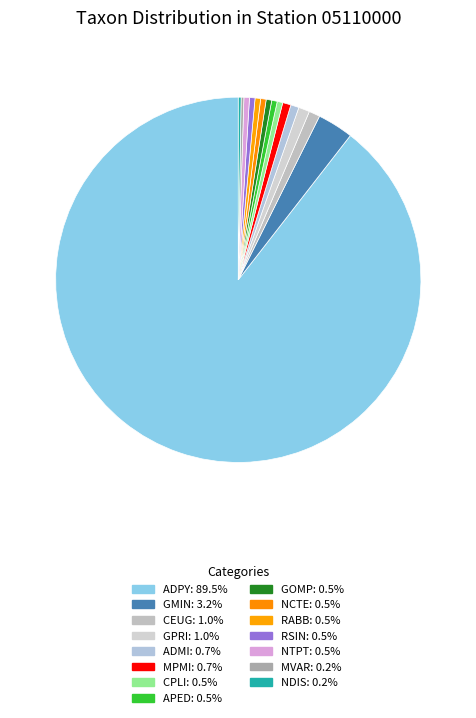

True or false: CPLI accounts for 9% of the total.

False